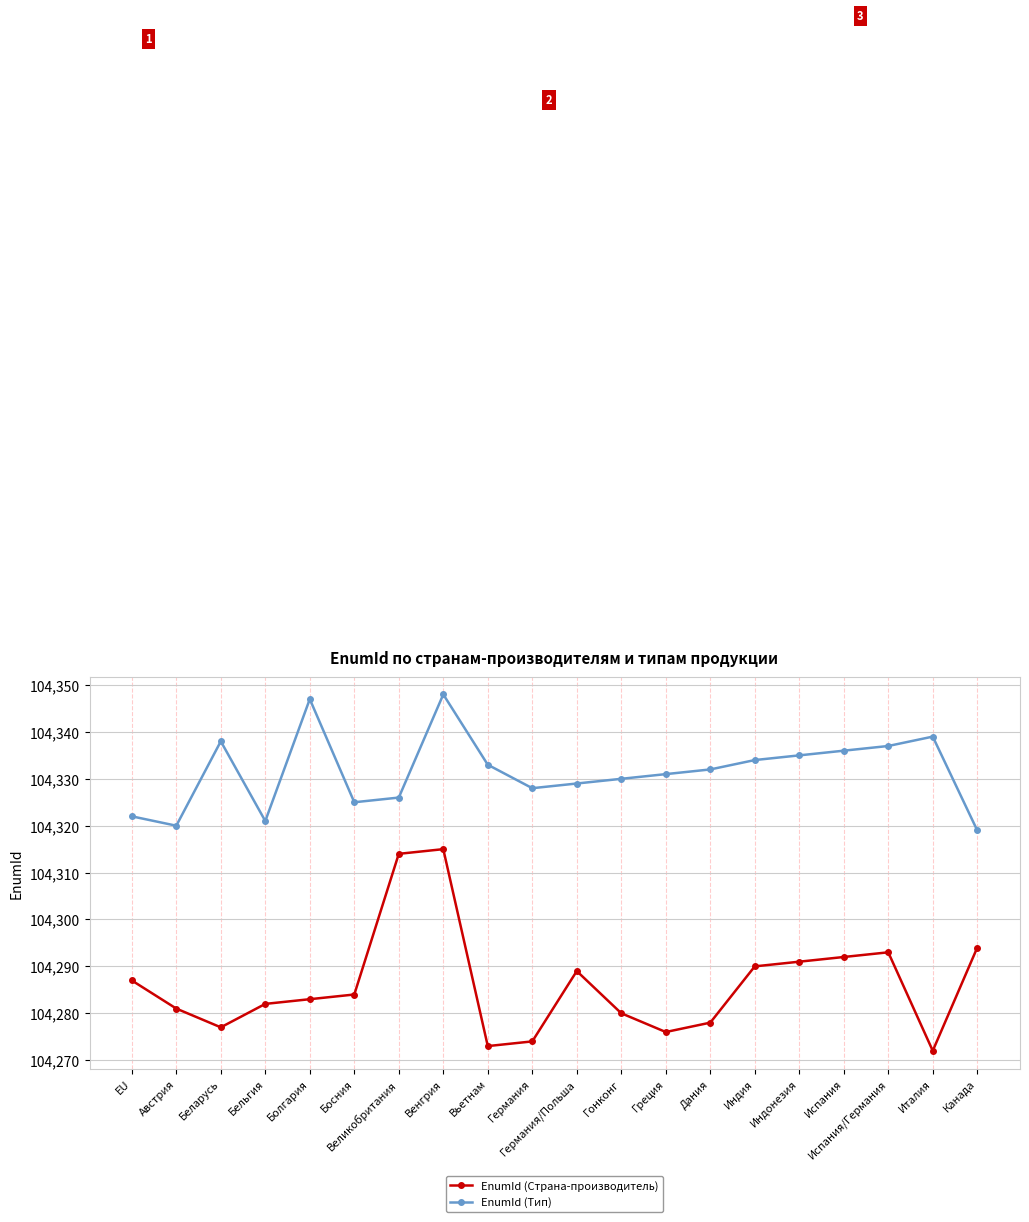

Reading left to right, list all the values displayed in this chart.

EnumId (Страна-производитель): 104287	104281	104277	104282	104283	104284	104314	104315	104273	104274	104289	104280	104276	104278	104290	104291	104292	104293	104272	104294
EnumId (Тип): 104322	104320	104338	104321	104347	104325	104326	104348	104333	104328	104329	104330	104331	104332	104334	104335	104336	104337	104339	104319